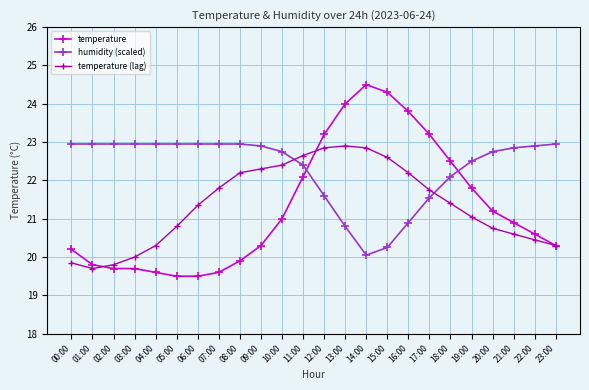

Is this an area chart (filled region under the line)?

No